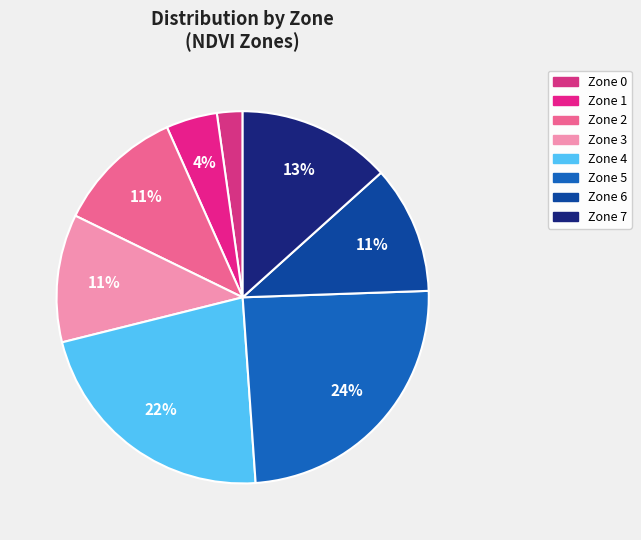

What is the ratio of the value at Zone 0 to the value at Zone 6?

0.2